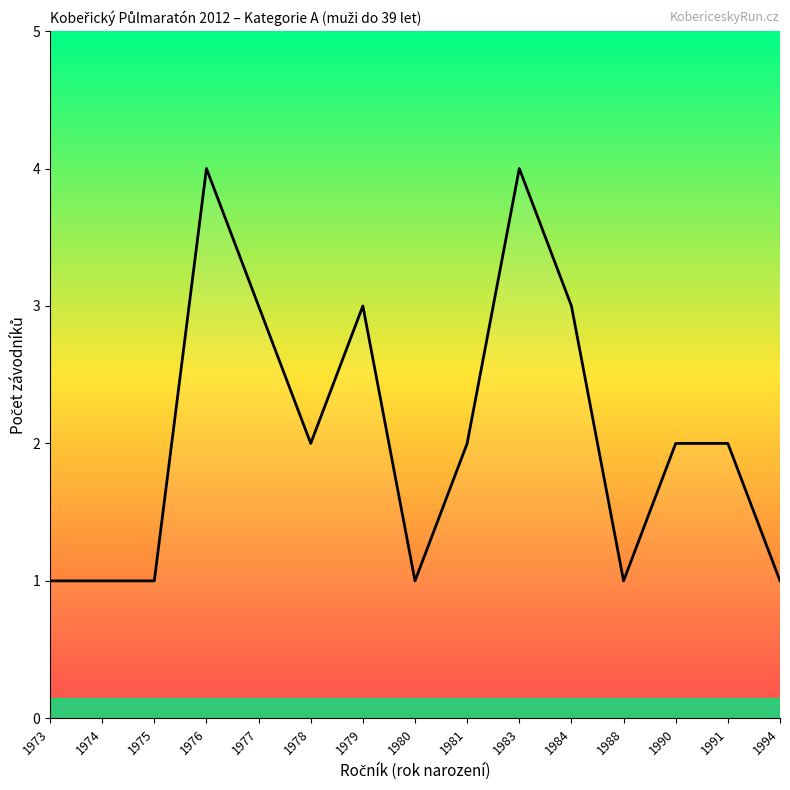

What is the minimum value shown in the chart?

1